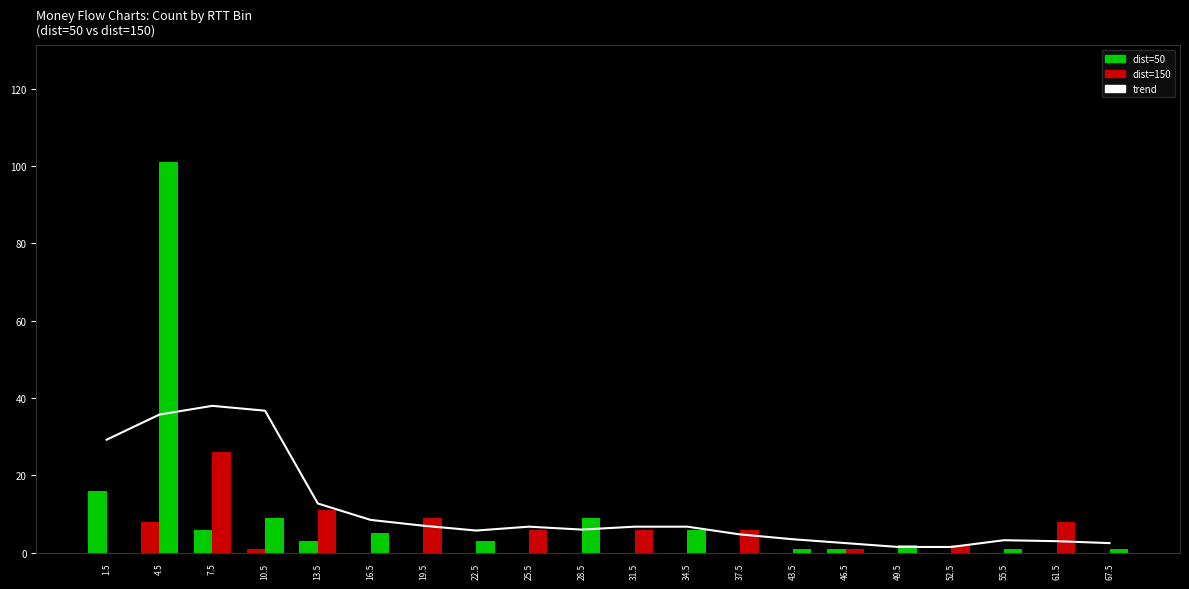

List the labels in order of value, largest first.

7.5, 10.5, 4.5, 1.5, 13.5, 16.5, 19.5, 25.5, 31.5, 34.5, 28.5, 22.5, 37.5, 43.5, 55.5, 61.5, 46.5, 67.5, 49.5, 52.5